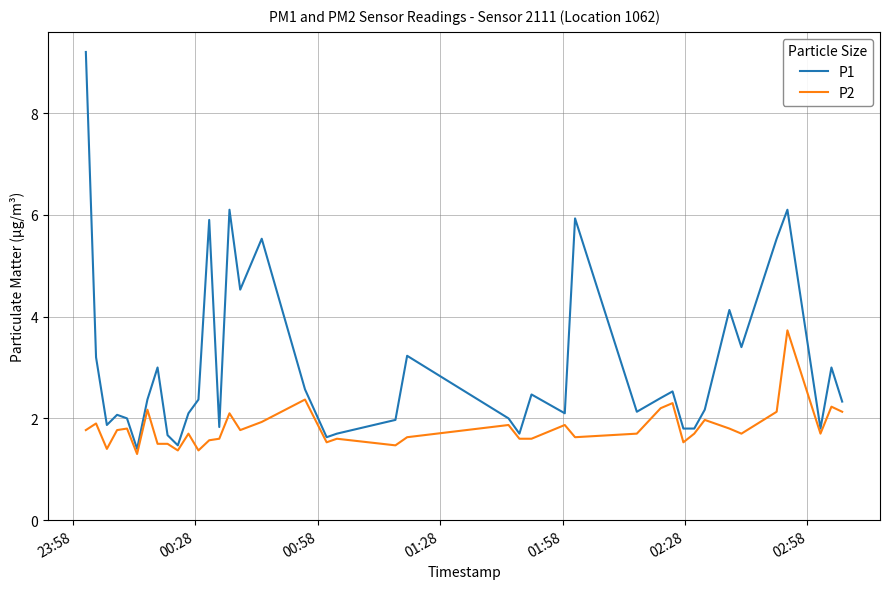

What is the lowest value of the P2 series?

1.3